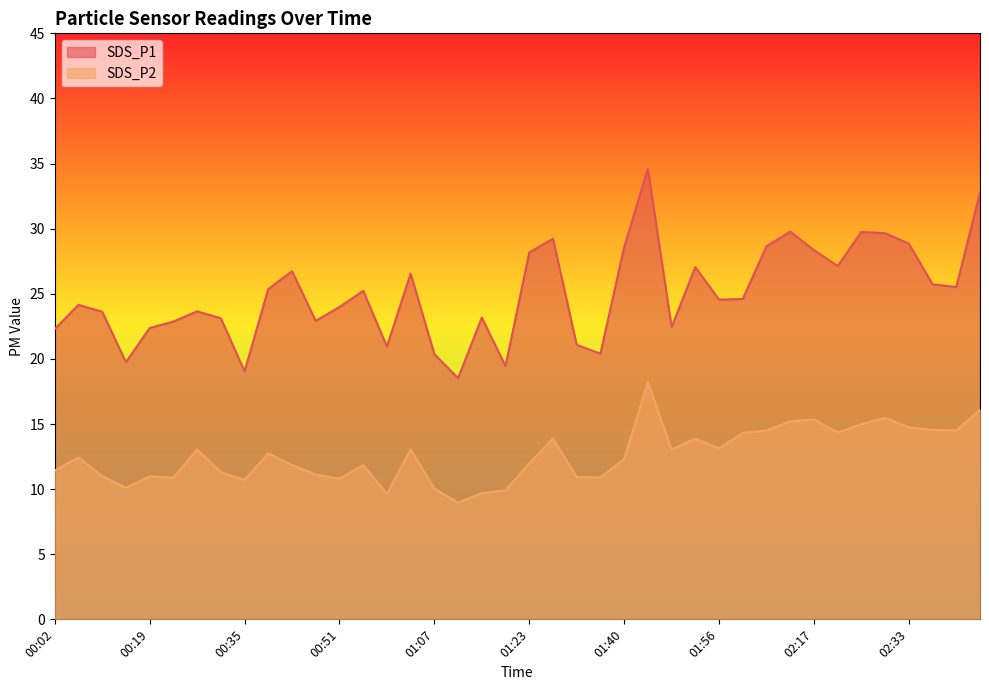

What is the label of the 12th point from the right?

01:56